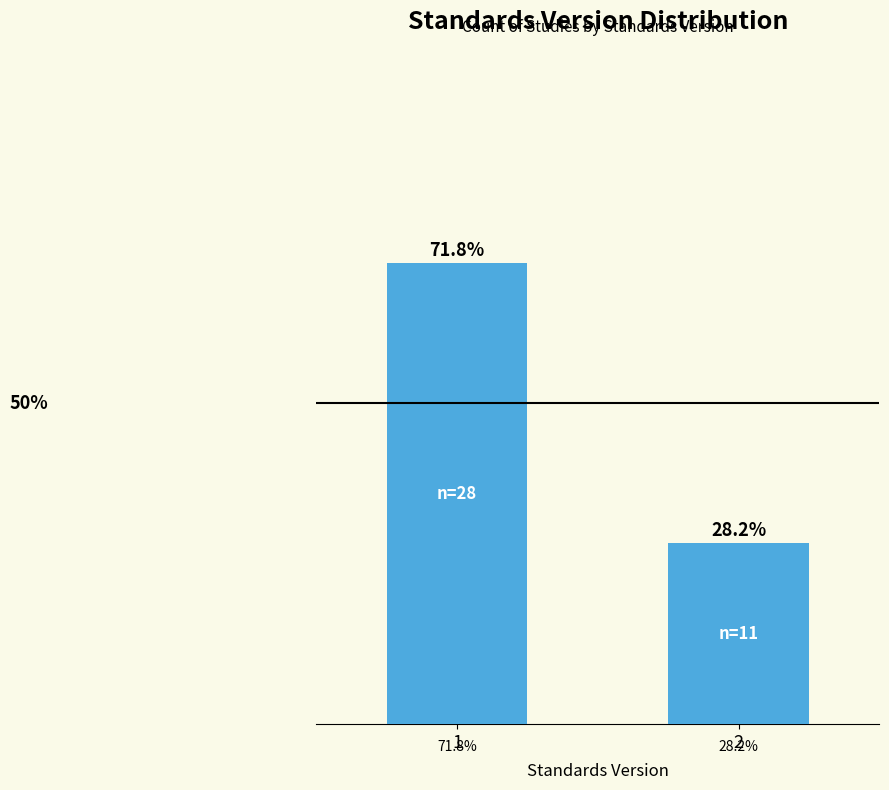

List the labels in order of value, smallest first.

2, 1